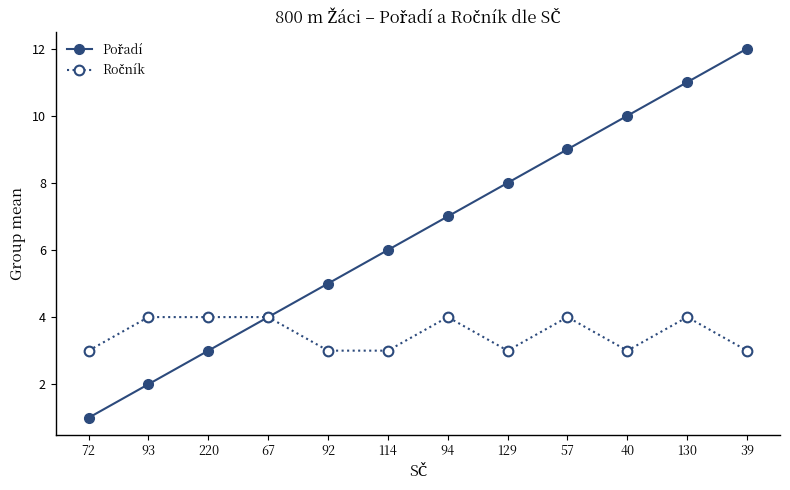

What is the maximum value shown in the chart?

12